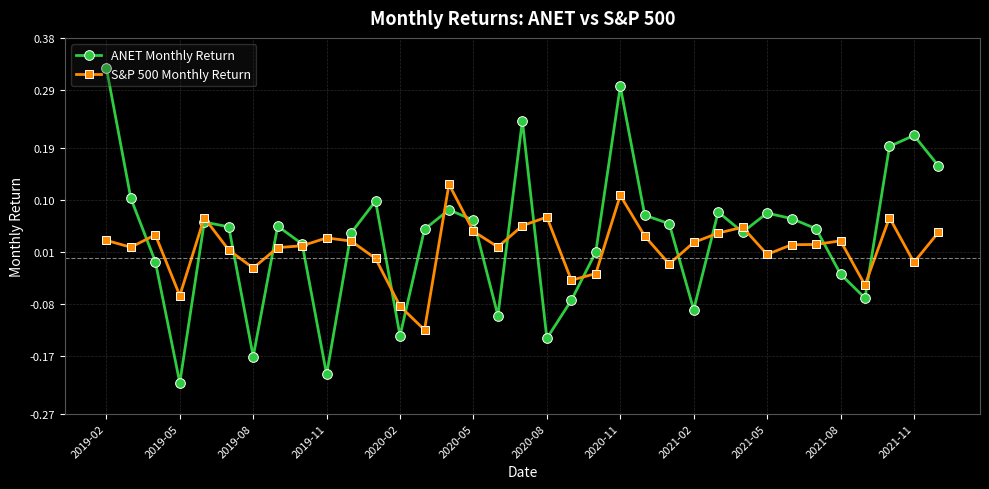

True or false: S&P 500 Monthly Return has more than 1 points higher than both neighbors.

True